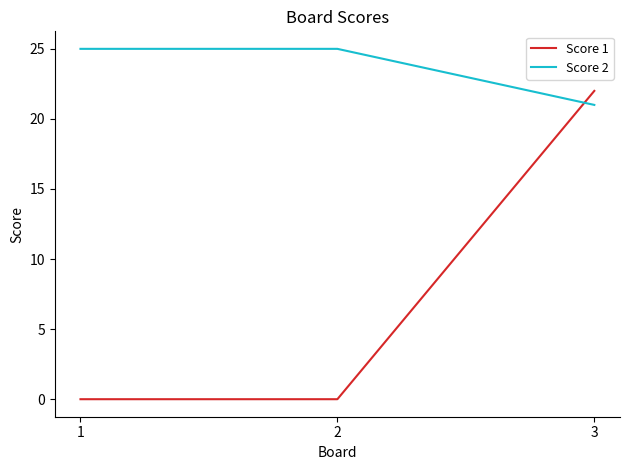

Which series has the largest range (max minus min)?

Score 1